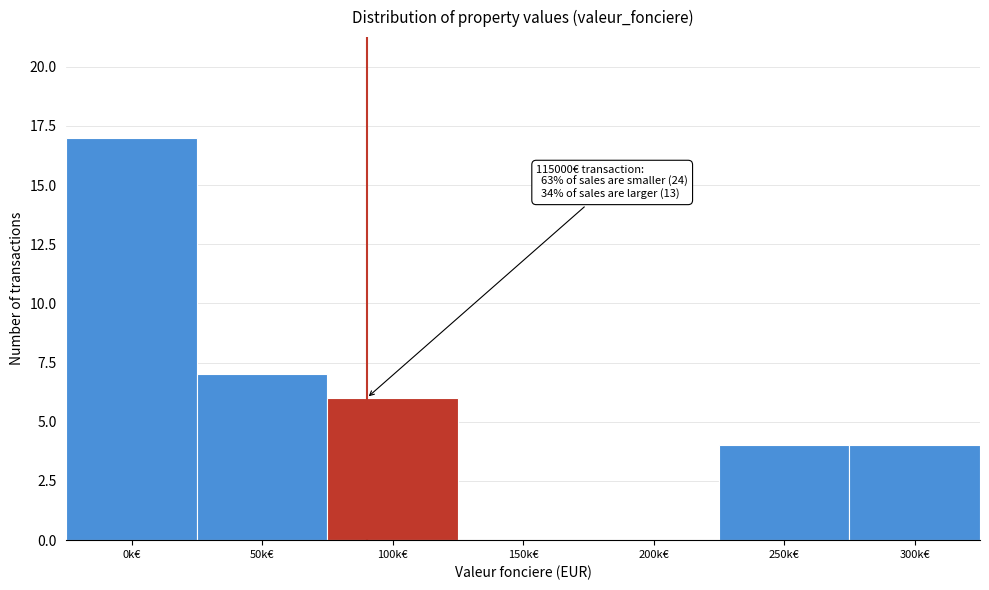

Reading left to right, extract all data points from this chart.

0k€=17	50k€=7	100k€=6	150k€=0	200k€=0	250k€=4	300k€=4